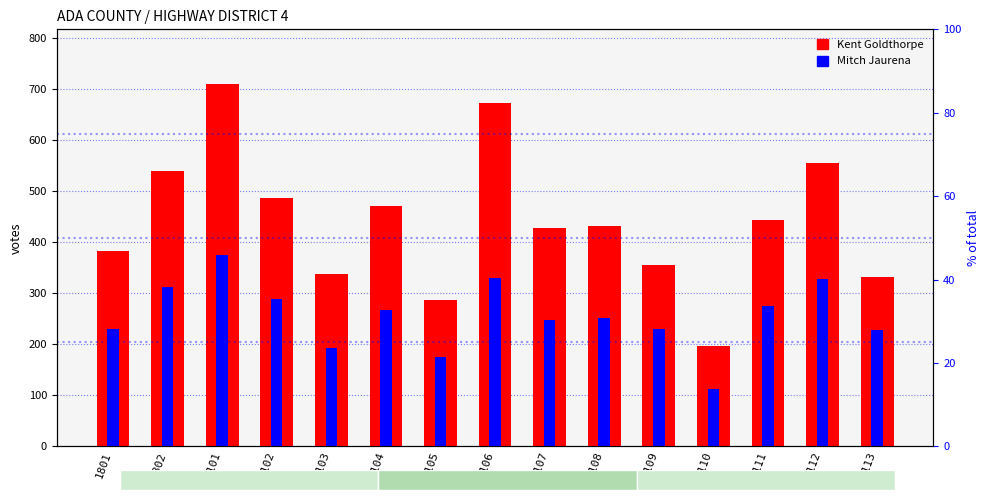

What is the difference between the second highest and second lowest values in the Kent Goldthorpe series?

387